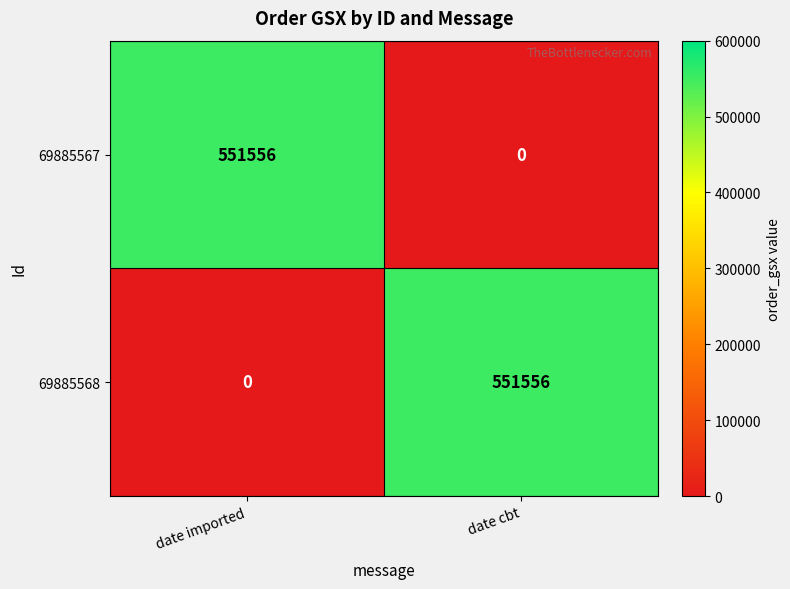

At which label does 69885568 reach its peak?

date cbt